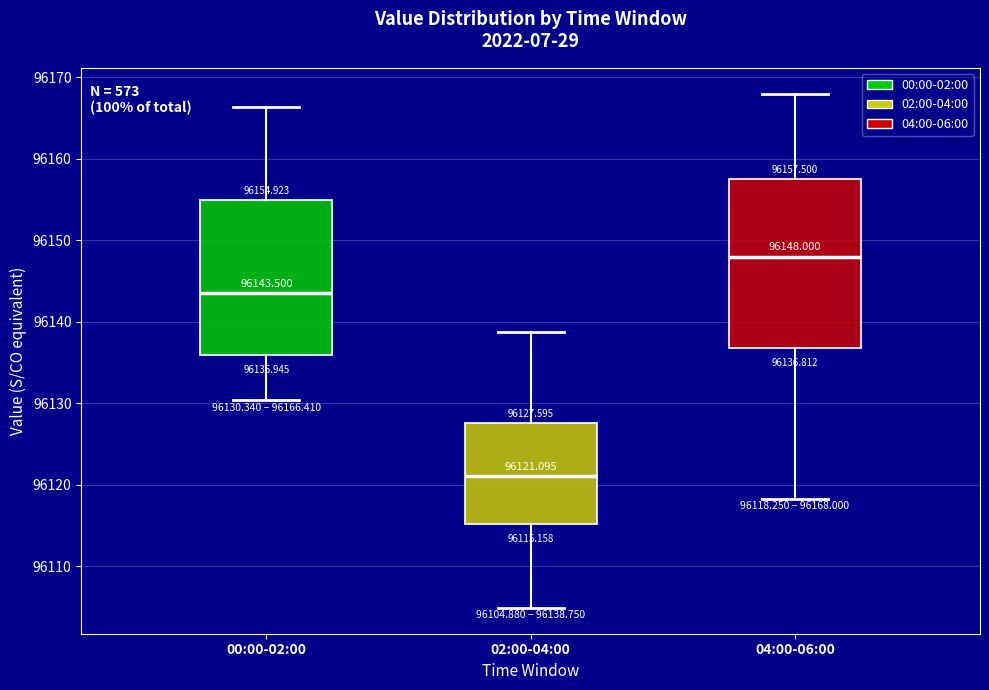

Which box has the lowest median line?

02:00-04:00